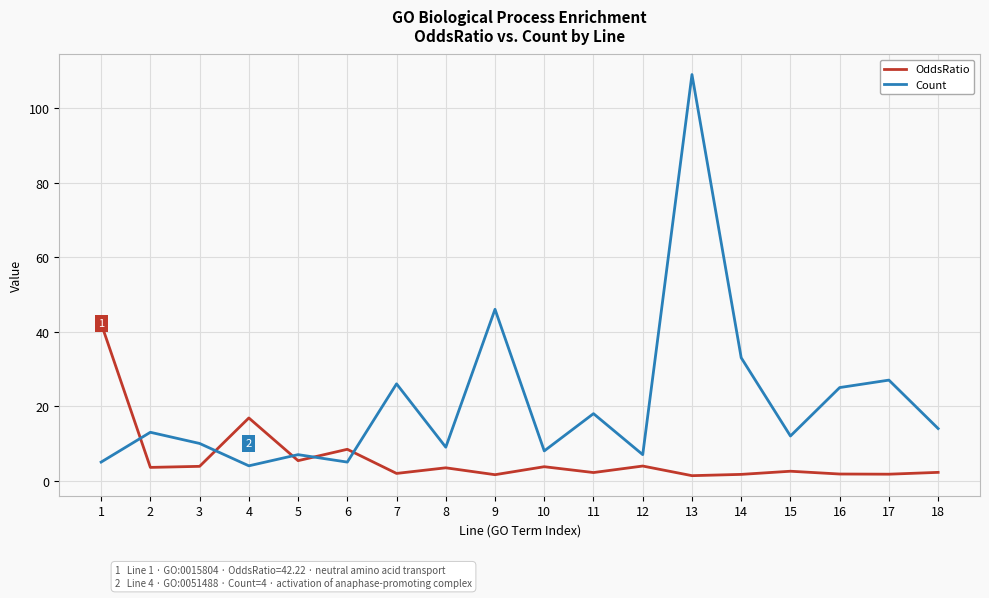

What is the average value of the OddsRatio series?

6.0